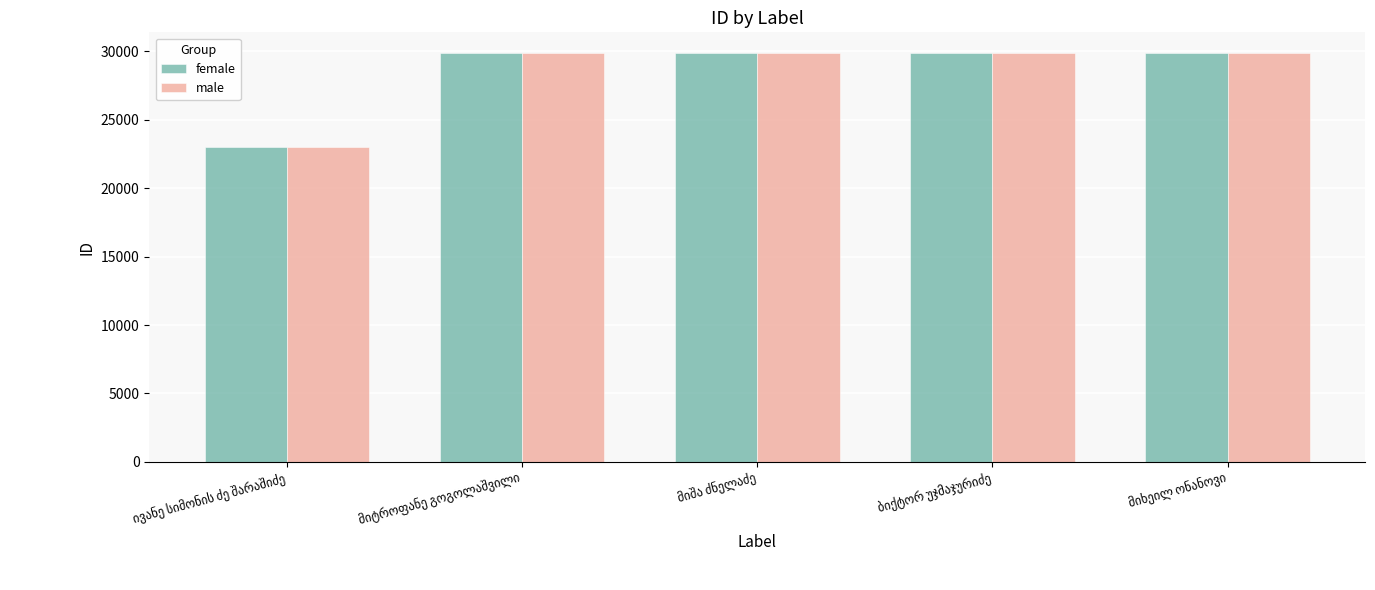

What is the maximum value shown in the chart?

29891